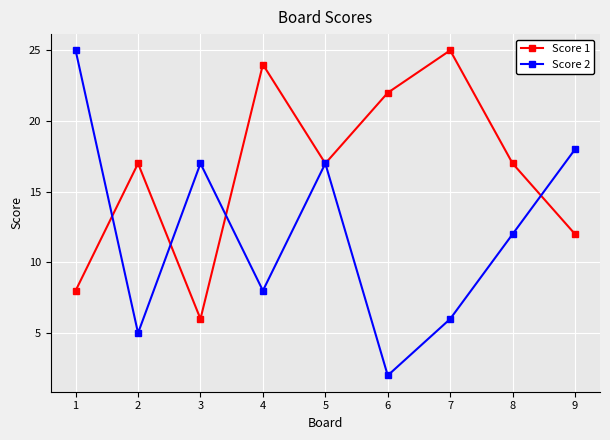

Rank the series at 3 from lowest to highest value.

Score 1, Score 2